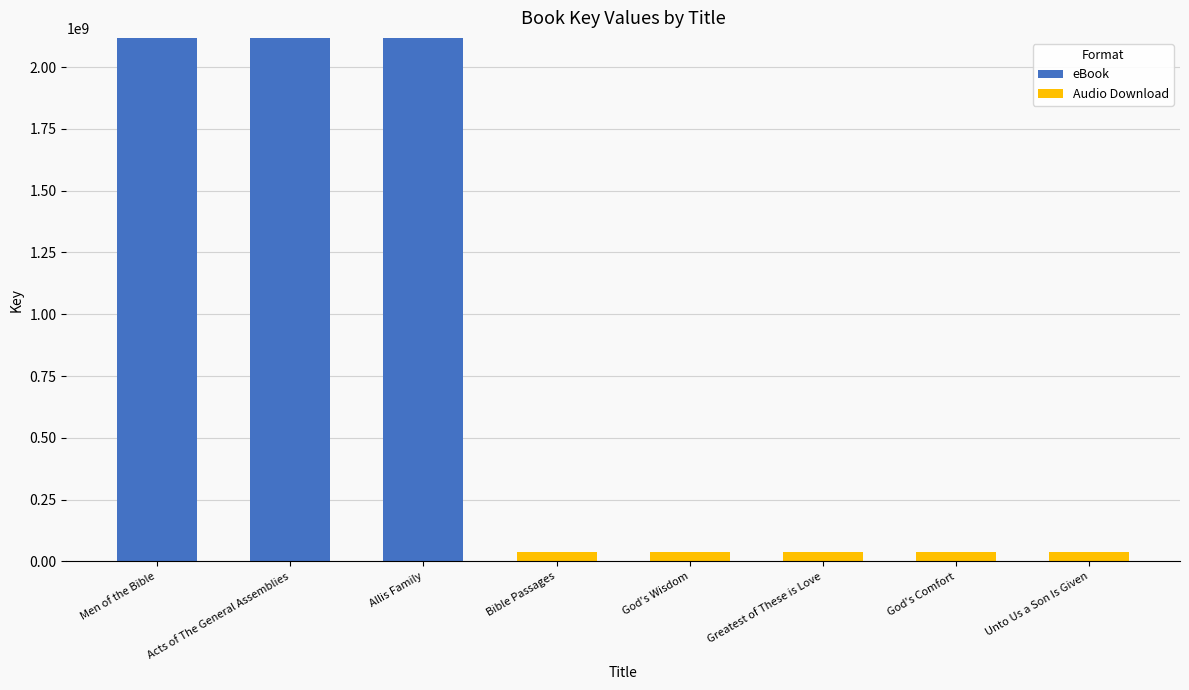

The eBook series shows 2869553336 at Men of the Bible. True or false?

False